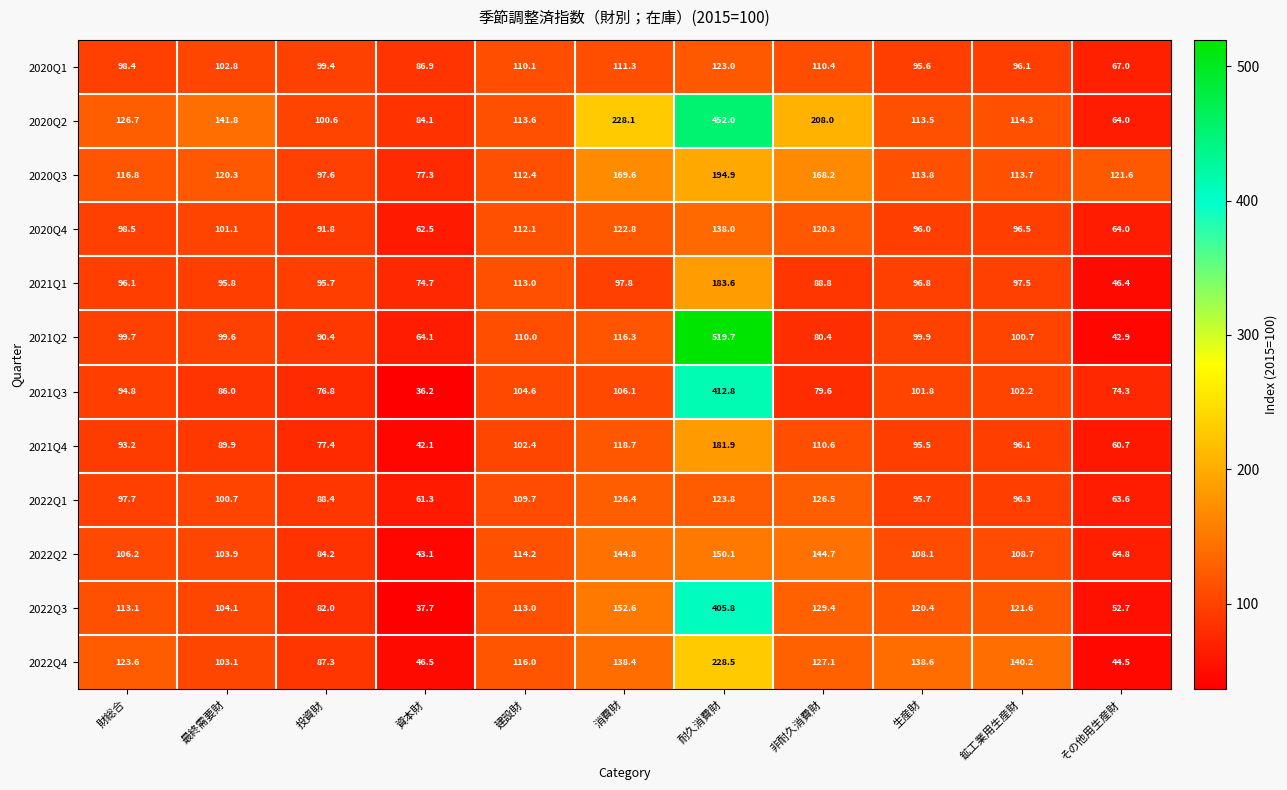

Where is 2020Q3 nearest to the value 136?

その他用生産財